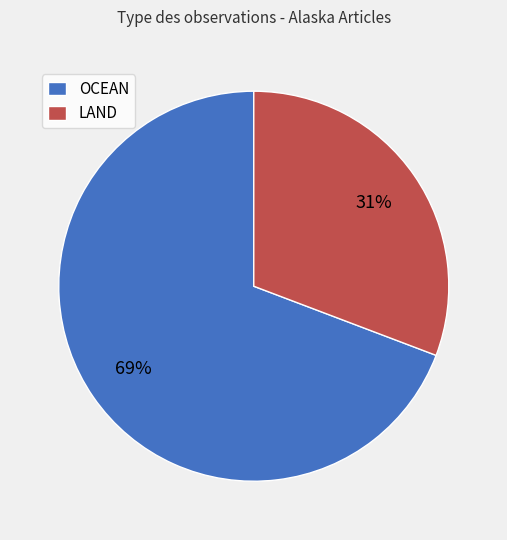

Which slice is the largest?

OCEAN